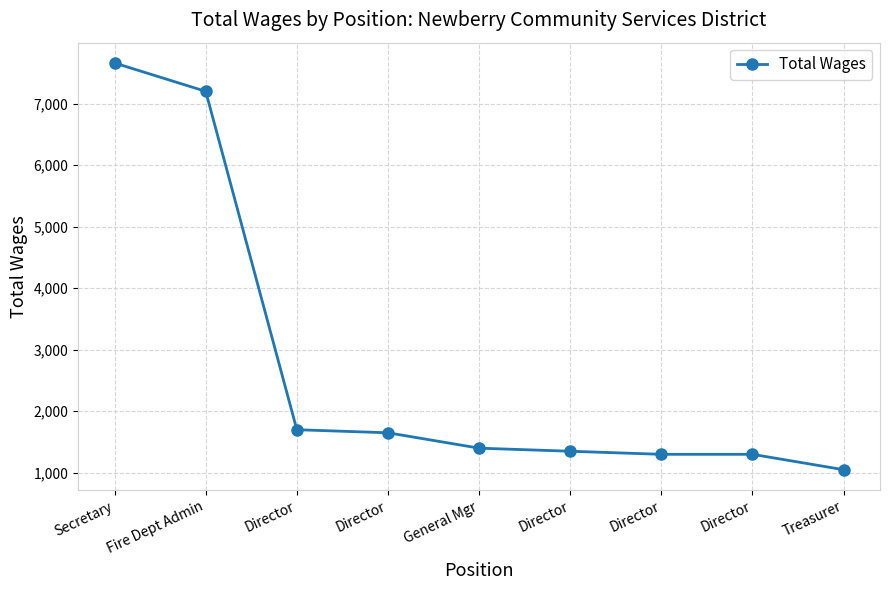

Does the chart have visible grid lines?

Yes